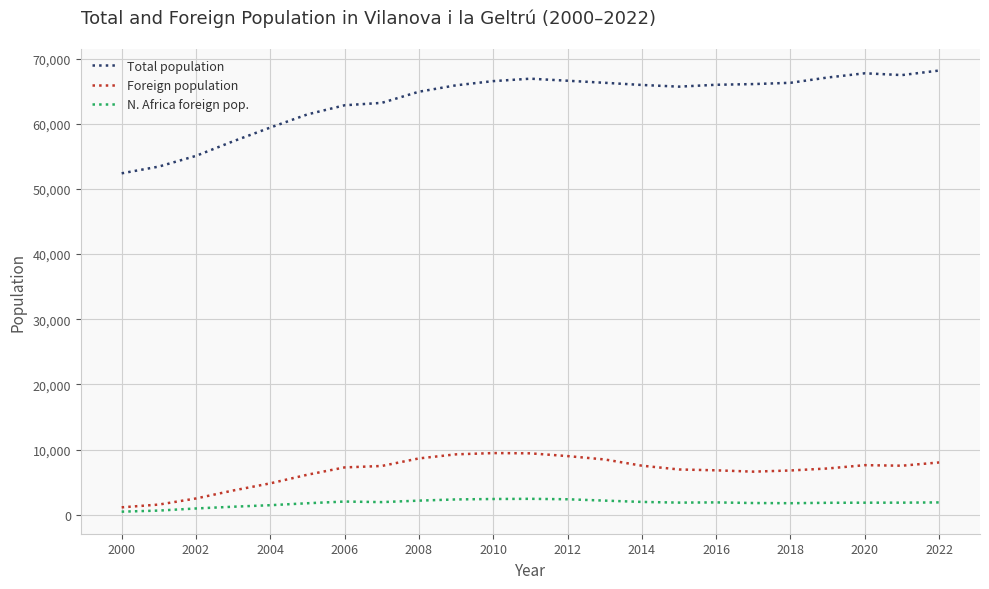

List the series in order of their peak value, highest first.

Total population, Foreign population, N. Africa foreign pop.